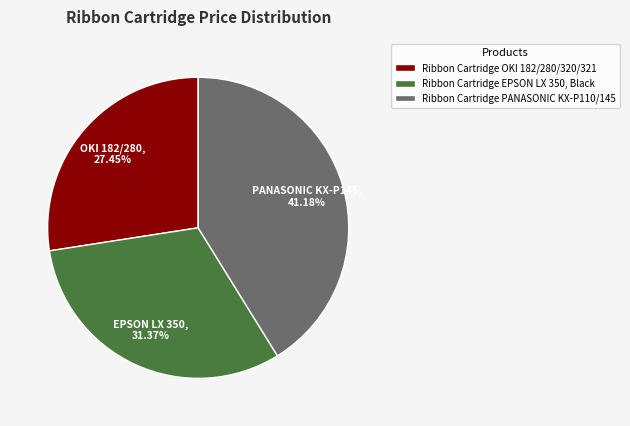

To the nearest percent, what percentage of the pie is Ribbon Cartridge OKI 182/280/320/321?

27%